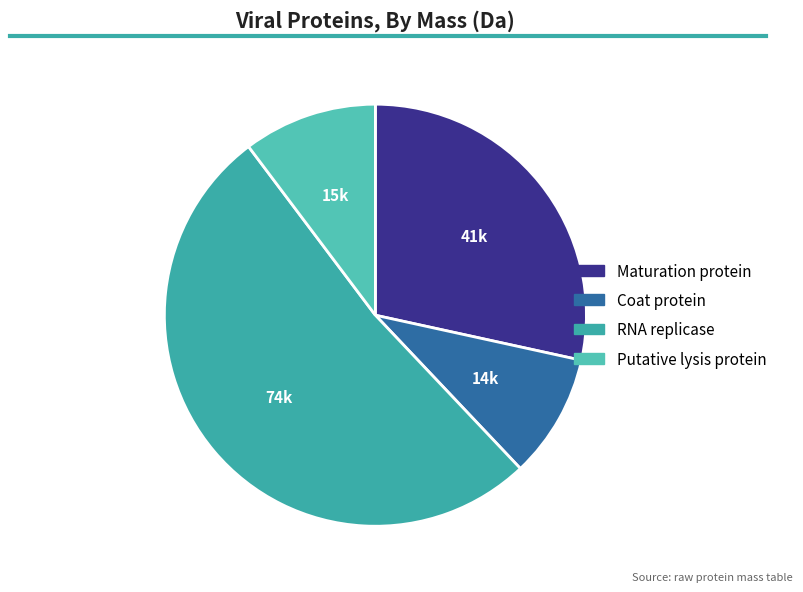

What is the smallest slice in the pie chart?

Coat protein